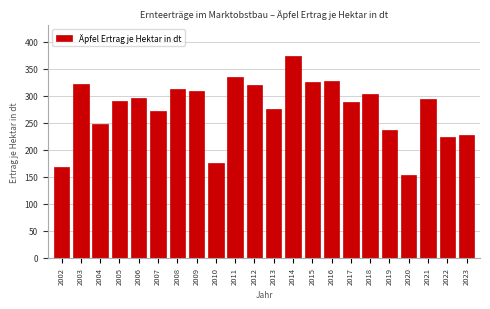

Is it true that the value at 2020 is 214.0?

False